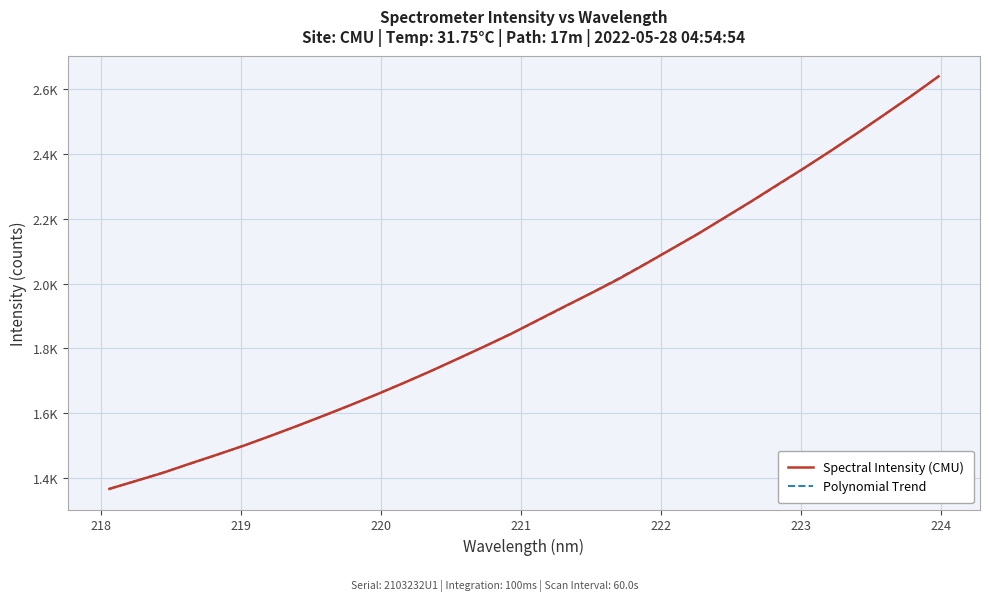

Is this an area chart (filled region under the line)?

No